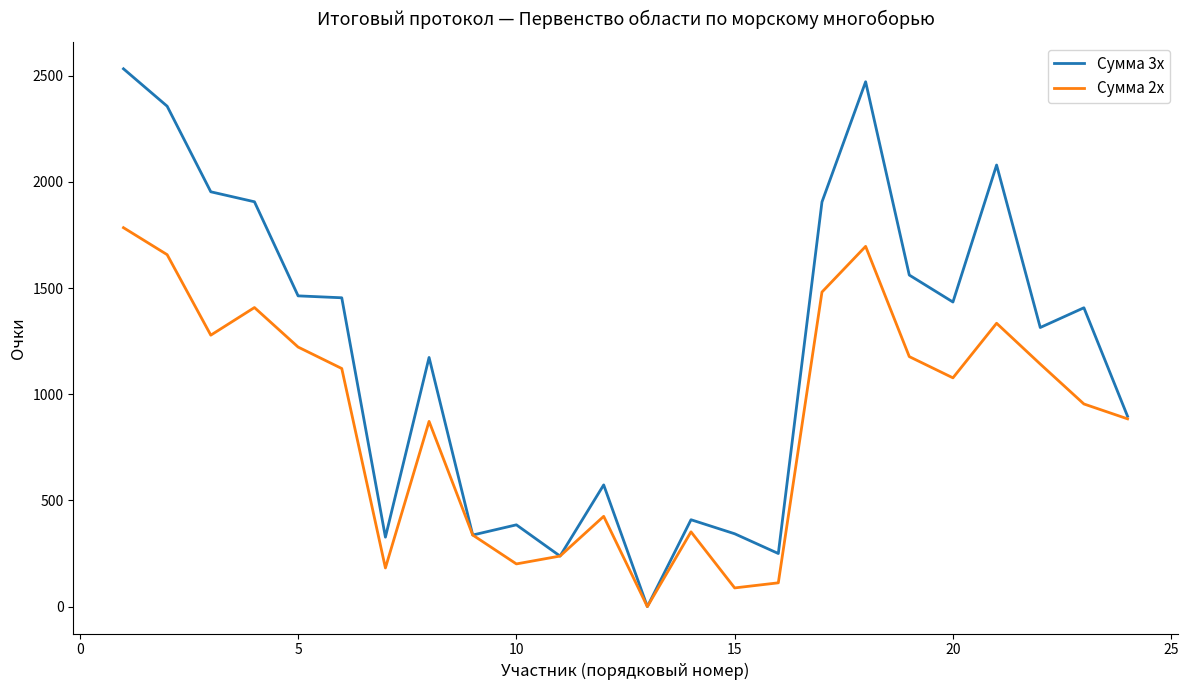

Rank the series by their average value, from lowest to highest.

Сумма 2х, Сумма 3х